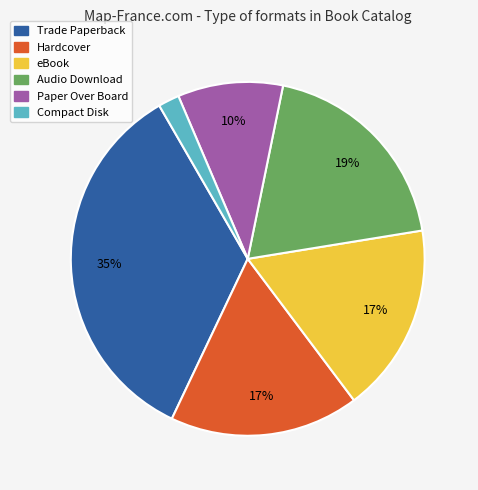

Combined, do Paper Over Board and Trade Paperback account for over 50%?

No